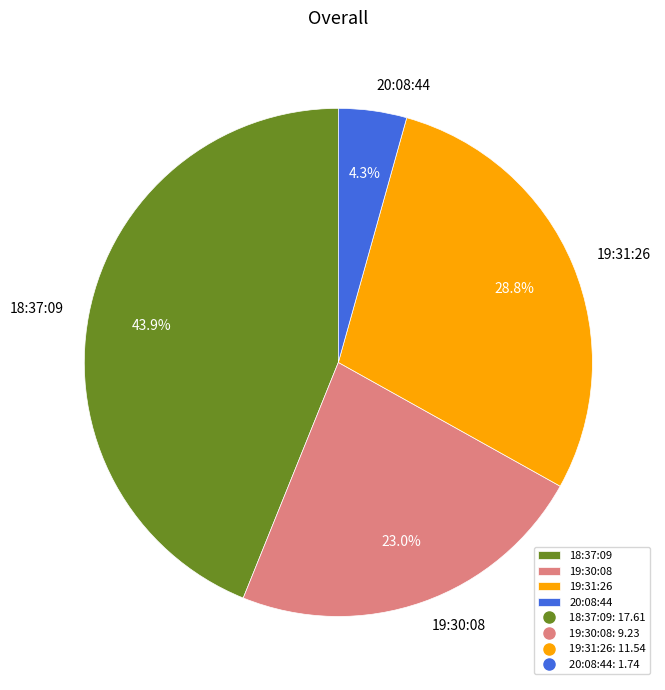

Does any single category account for the majority?

No